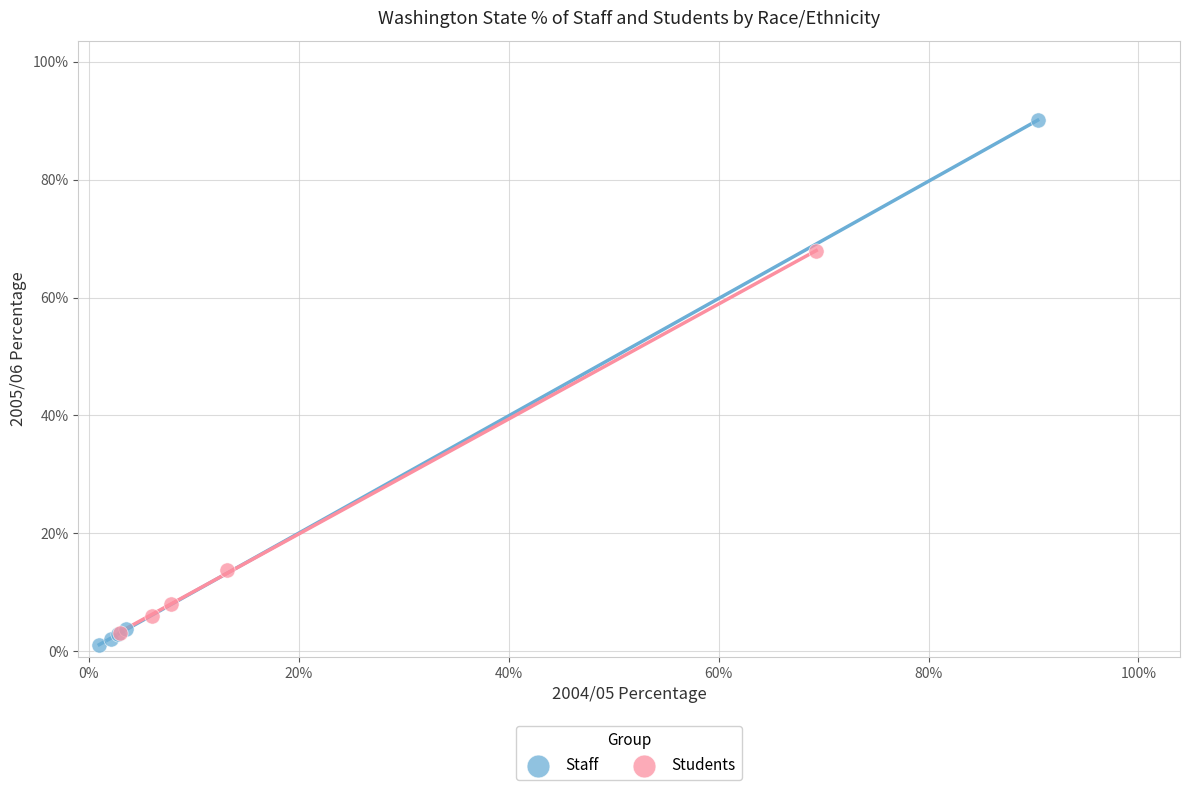

What are all the series names shown in the legend?

Staff, Students